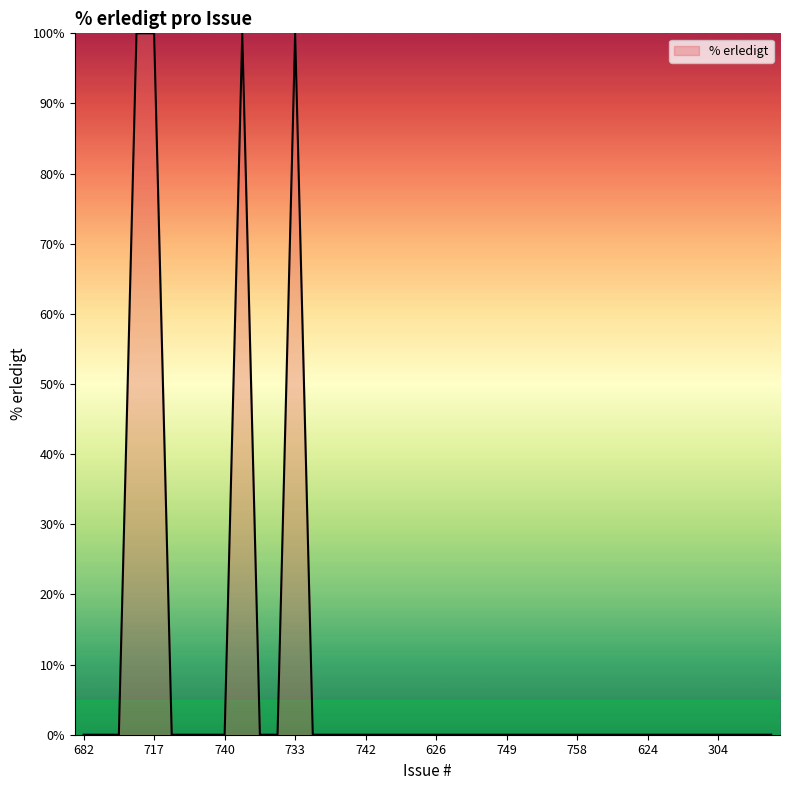

What is the maximum value shown in the chart?

100